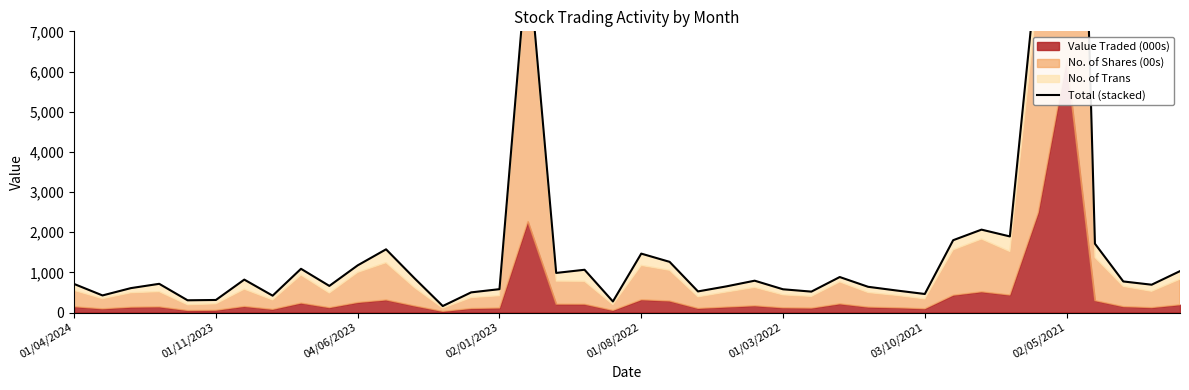

Is it true that the value at 23 is 177?

False